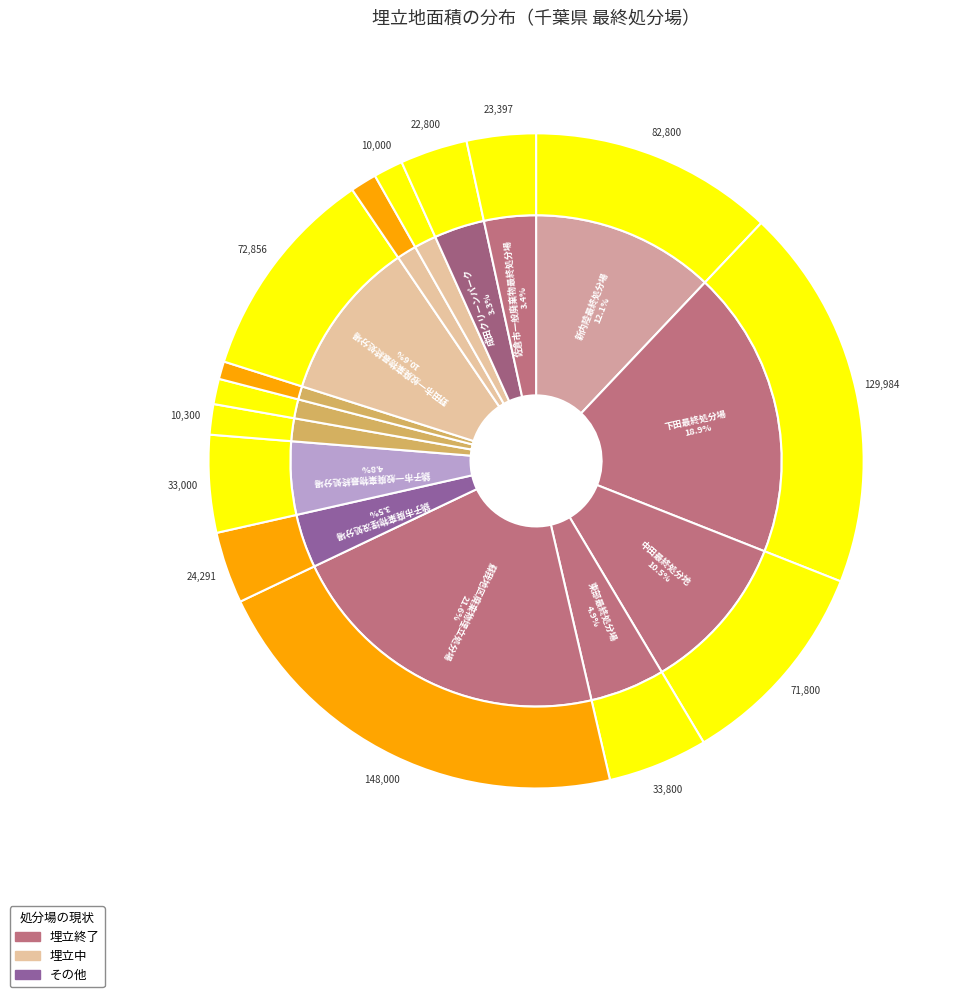

Rank the categories by value from highest to lowest.

蘇我地区廃棄物埋立処分場, 下田最終処分場, 新内陸最終処分場, 野田市一般廃棄物最終処分場, 中田最終処分地, 東部最終処分場, 銚子市一般廃棄物最終処分場, 銚子市廃棄物埋没処分場, 佐倉市一般廃棄物最終処分場, 成田クリーンパーク, 館山市一般廃棄物最終処分場, 野田市平井一般廃棄物最終処分場, 野田市岡田一般廃棄物最終処分場, 松戸市日暮最終処分場, 松戸市印旛最終処分場